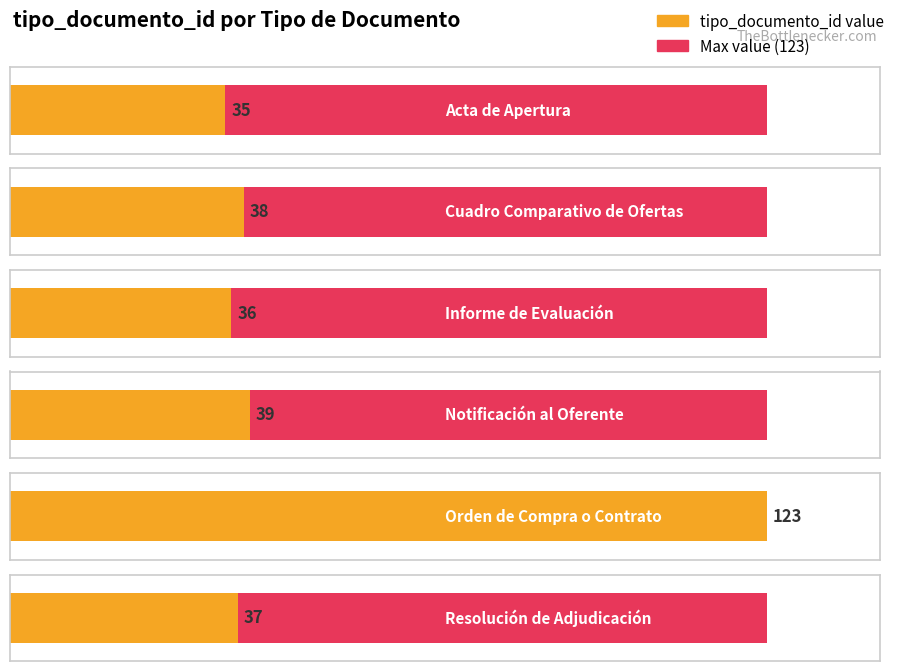

How many bars are there in total?

6